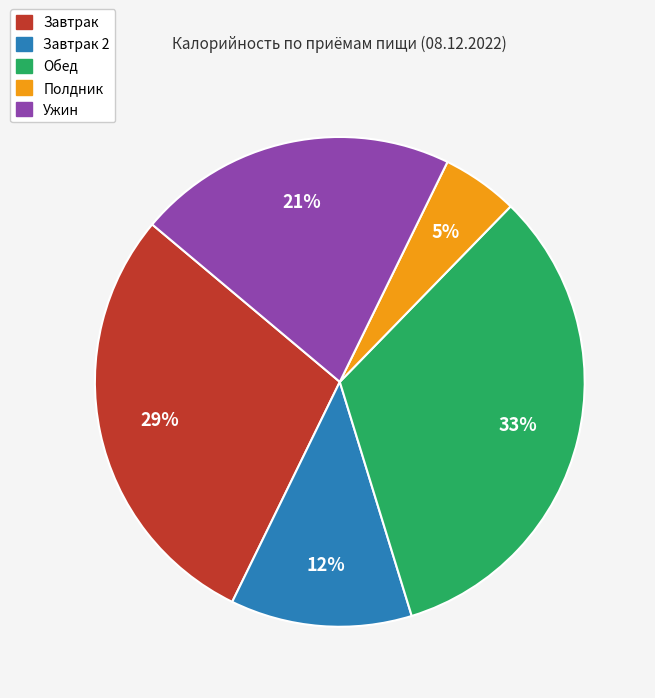

Does any single category account for the majority?

No